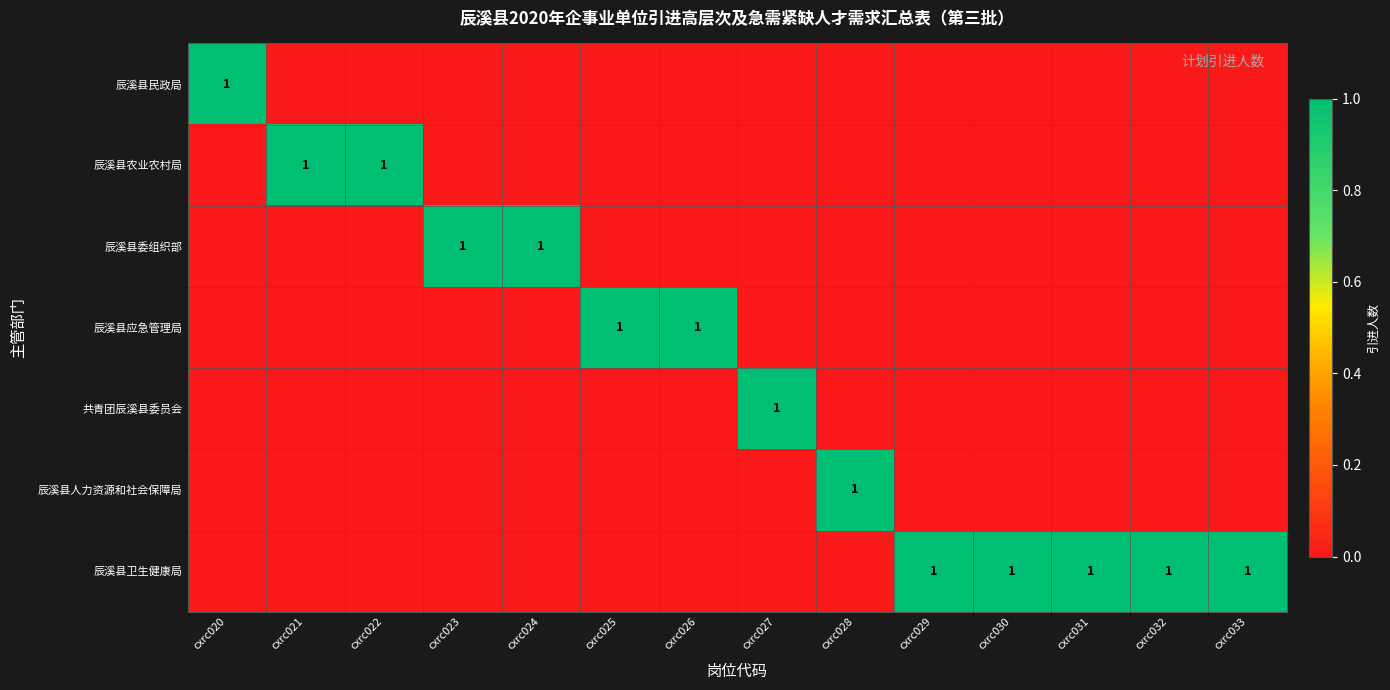

Is the value of 共青团辰溪县委员会 at cxrc027 greater than the value of 辰溪县农业农村局 at cxrc028?

Yes